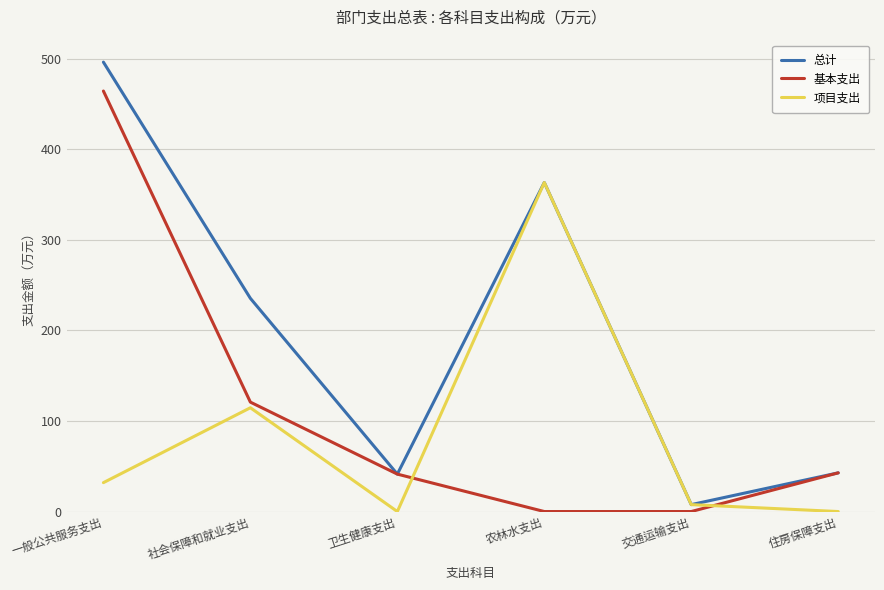

What is the highest value of the 项目支出 series?

363.2